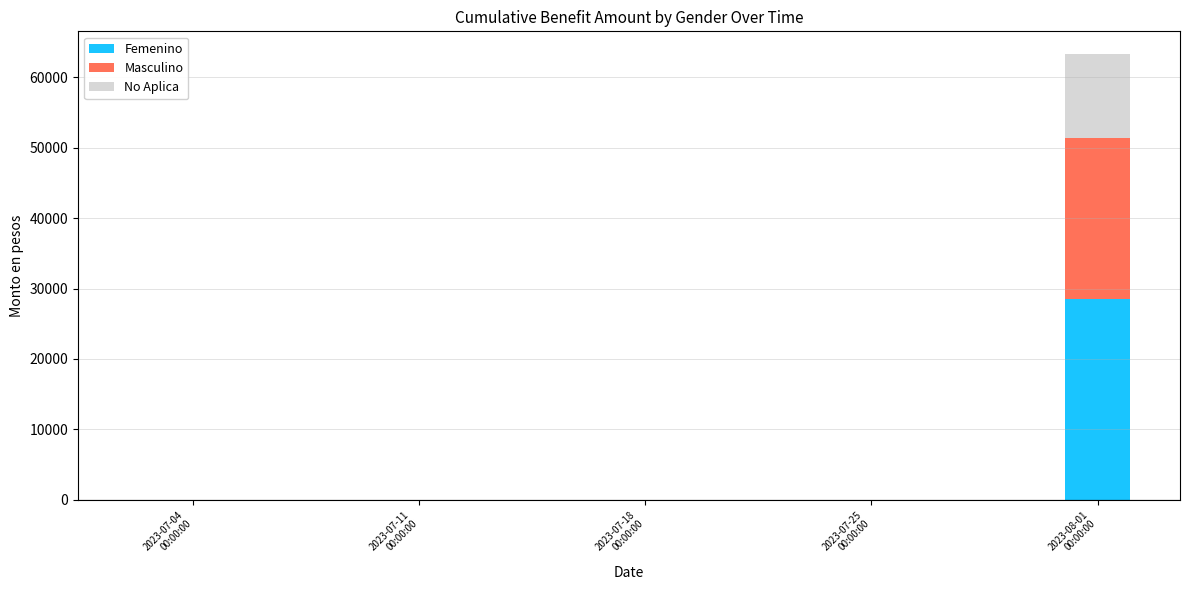

What is the highest value of the Femenino series?

28565